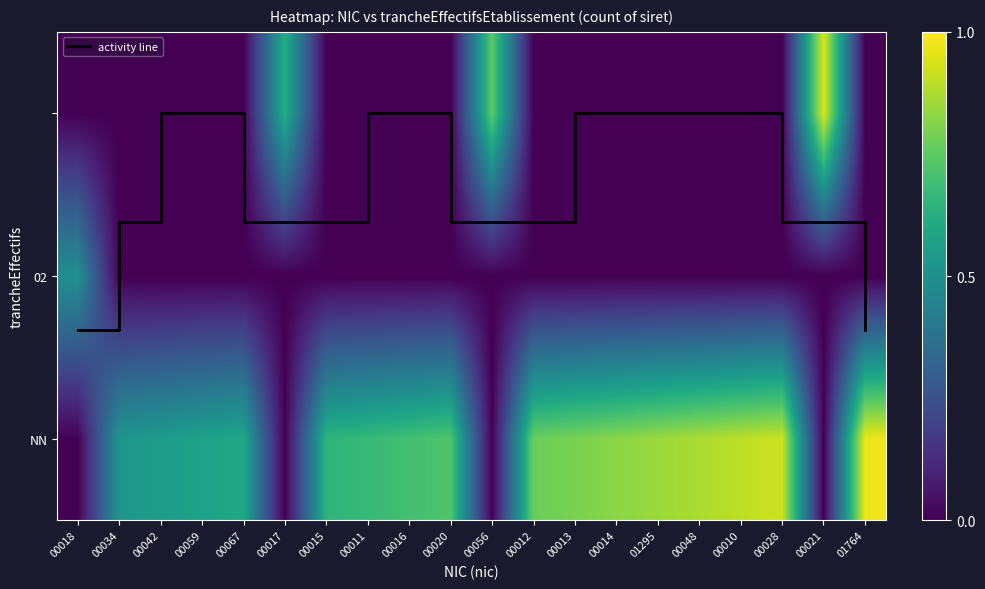

What is the sum of the activity line values at 00010 and 00012?

3.3